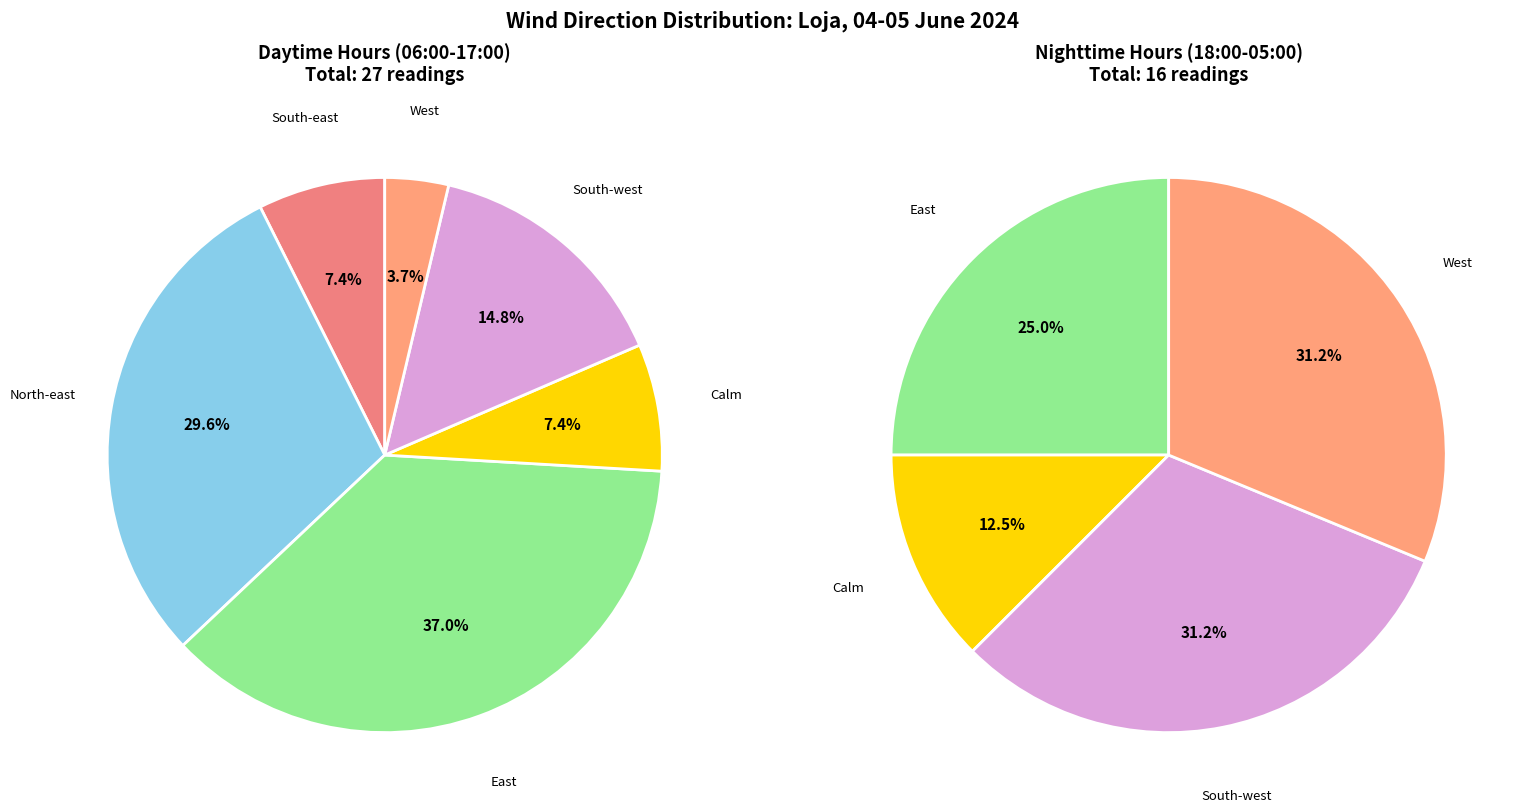

Combined, do 2 and 5 account for over 50%?

No